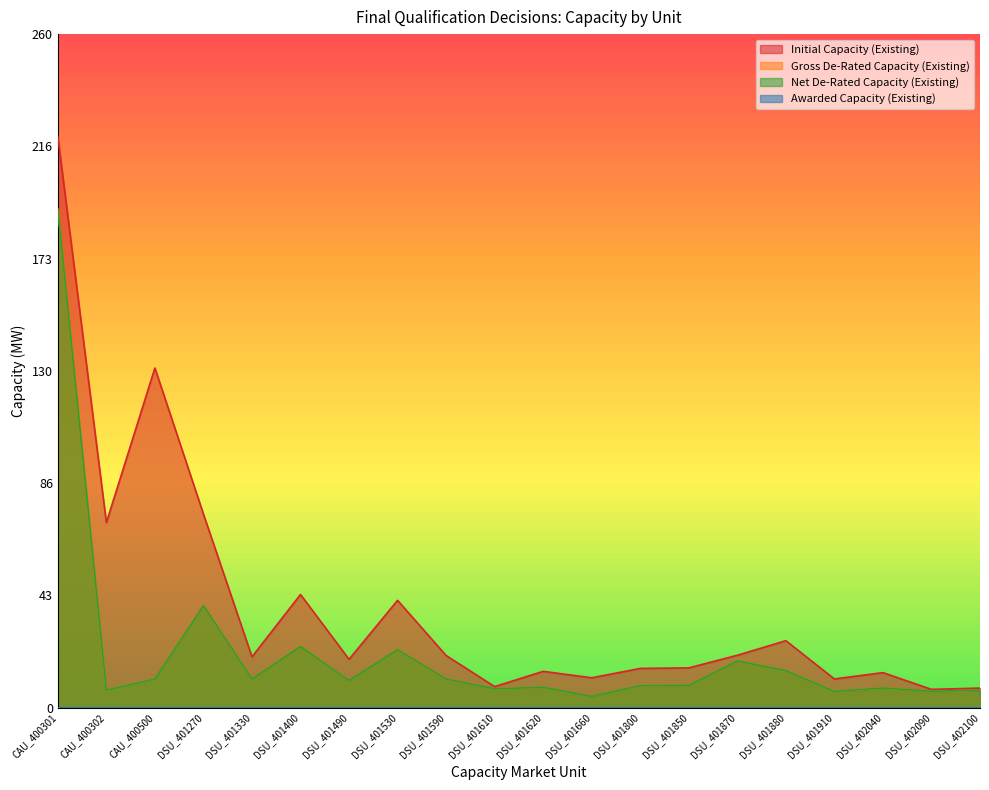

Where is the first local minimum for Initial Capacity (Existing)?

CAU_400302